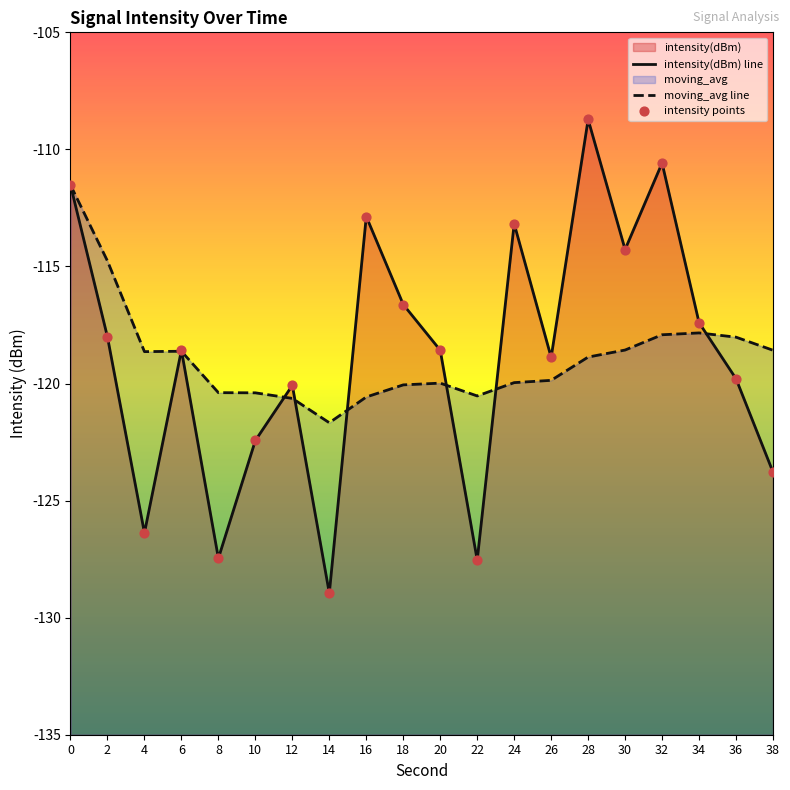

Which series has the widest spread of Y values?

intensity(dBm) line